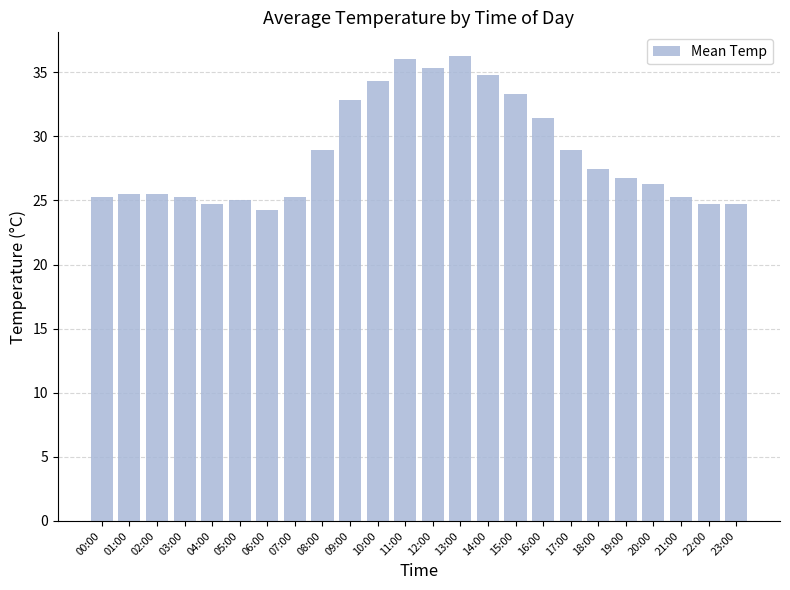

What is the greatest value displayed?

36.3